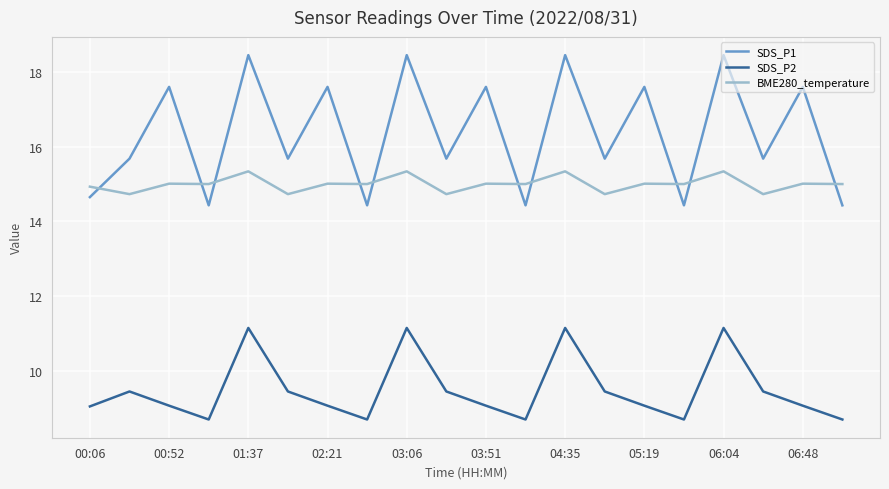

What is the difference between the maximum and minimum values in the BME280_temperature series?

0.6